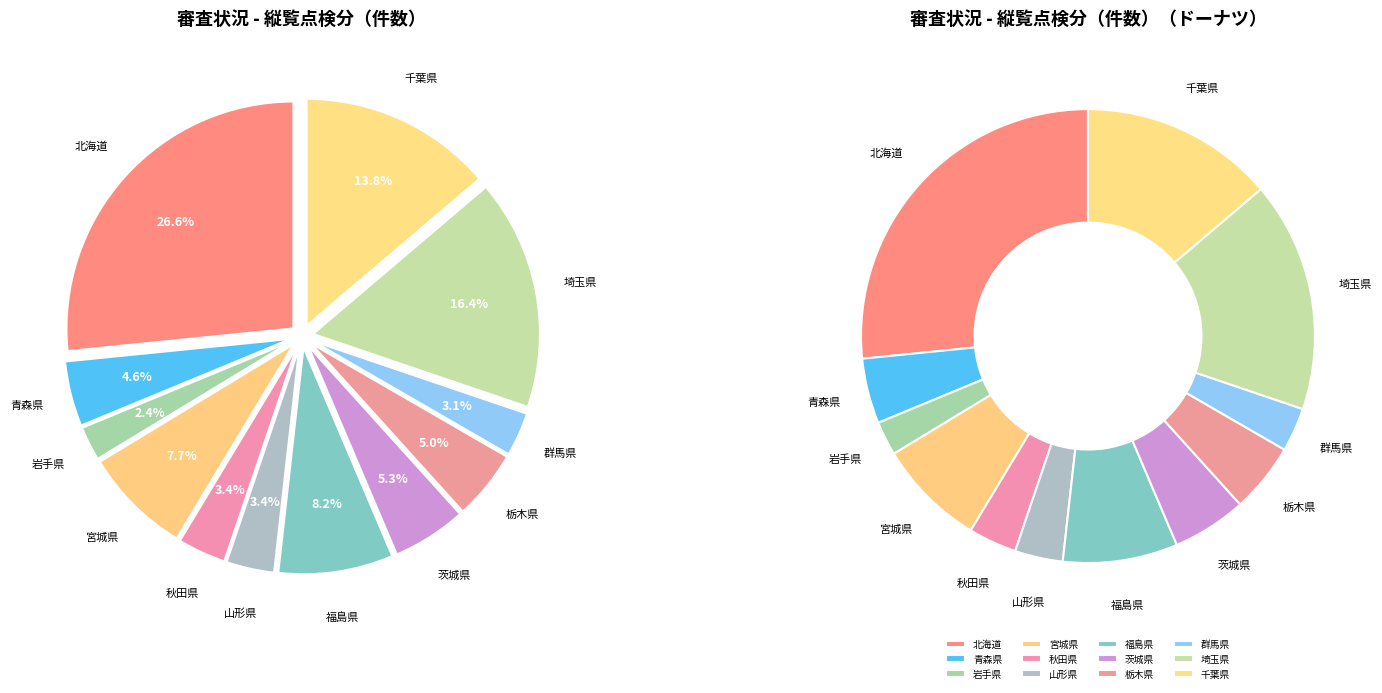

How many segments does this pie chart have?

12